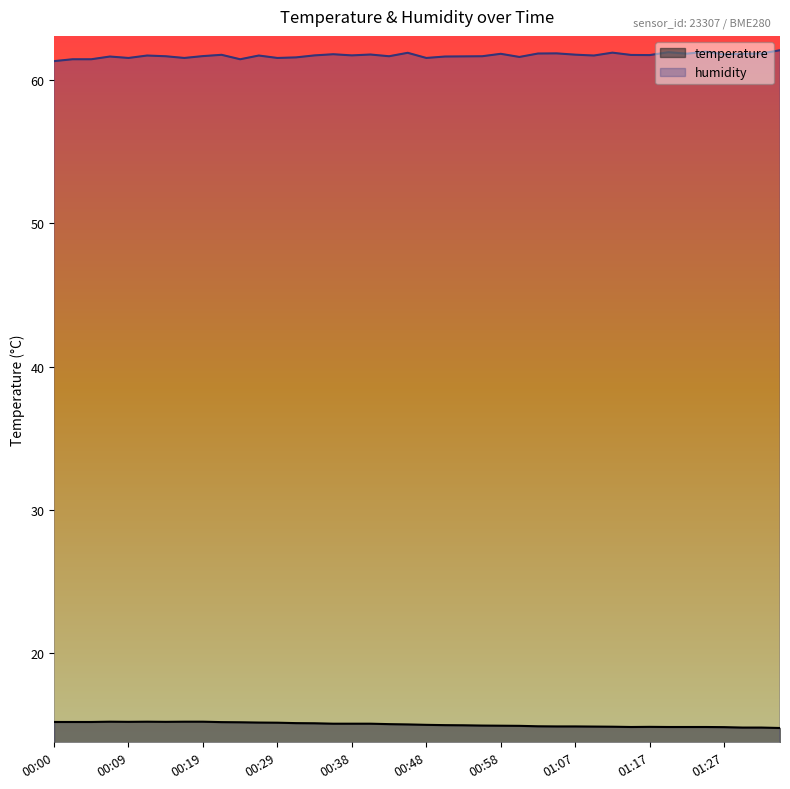

True or false: temperature and humidity intersect in this chart.

False